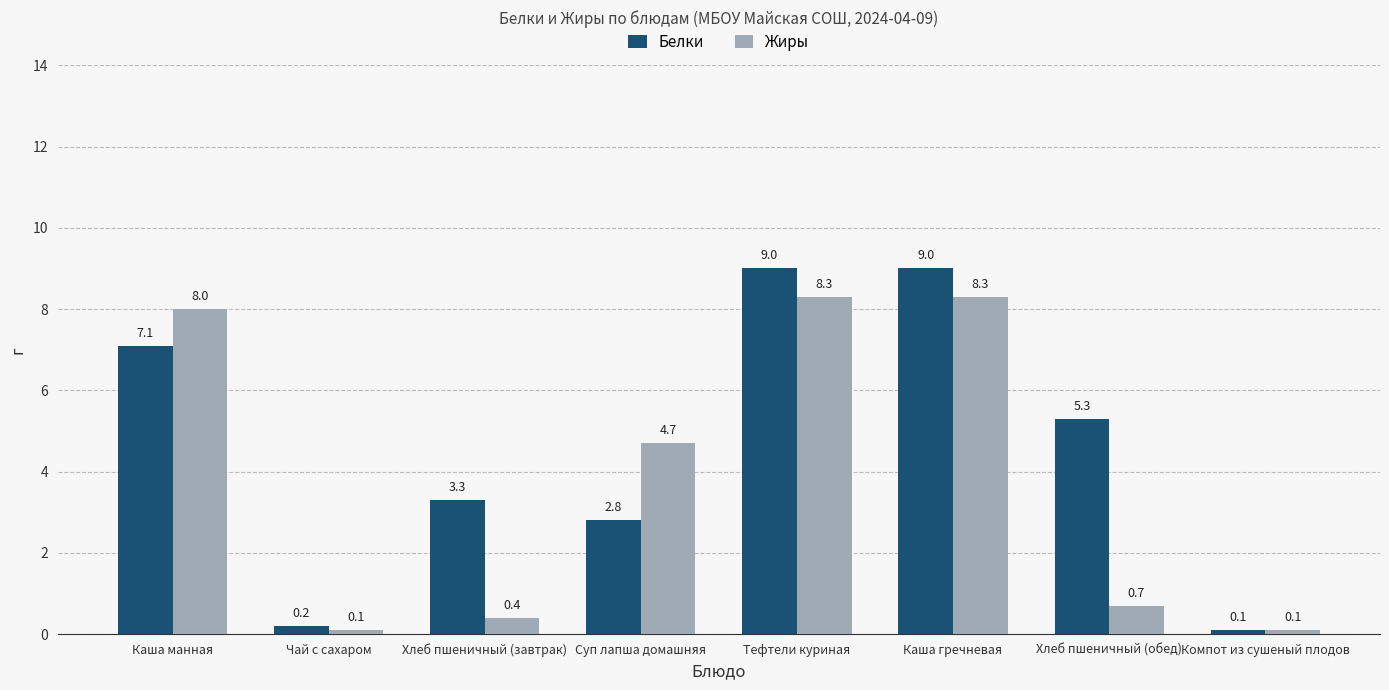

How many groups of bars are there?

8